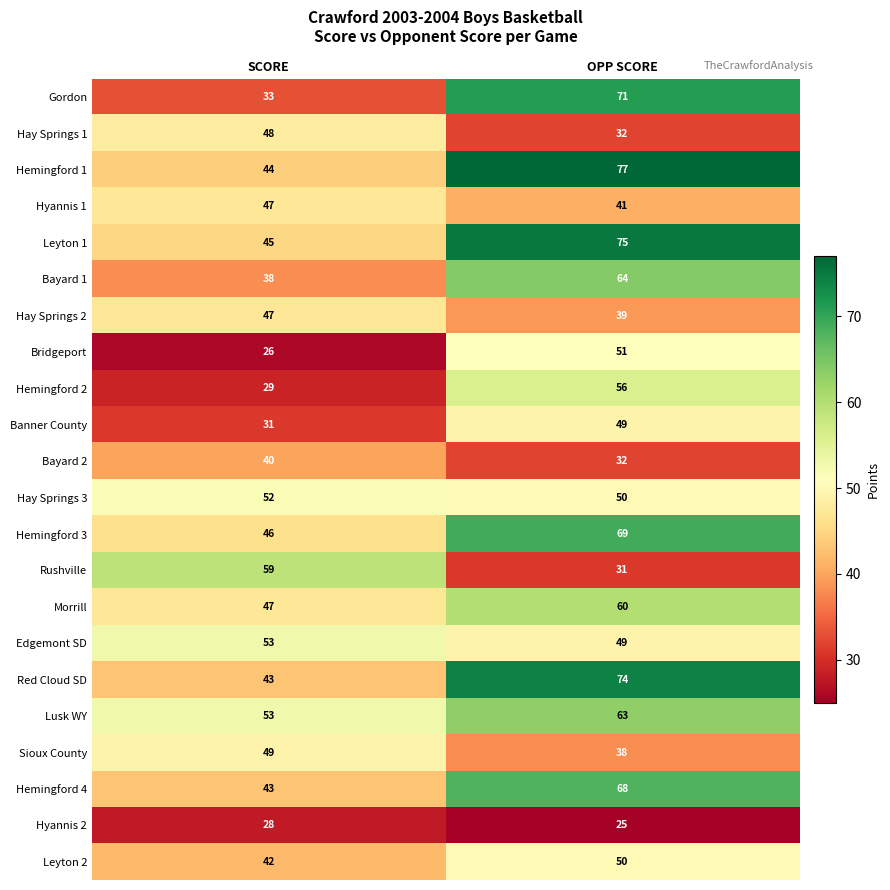

Which series has the largest range (max minus min)?

Gordon